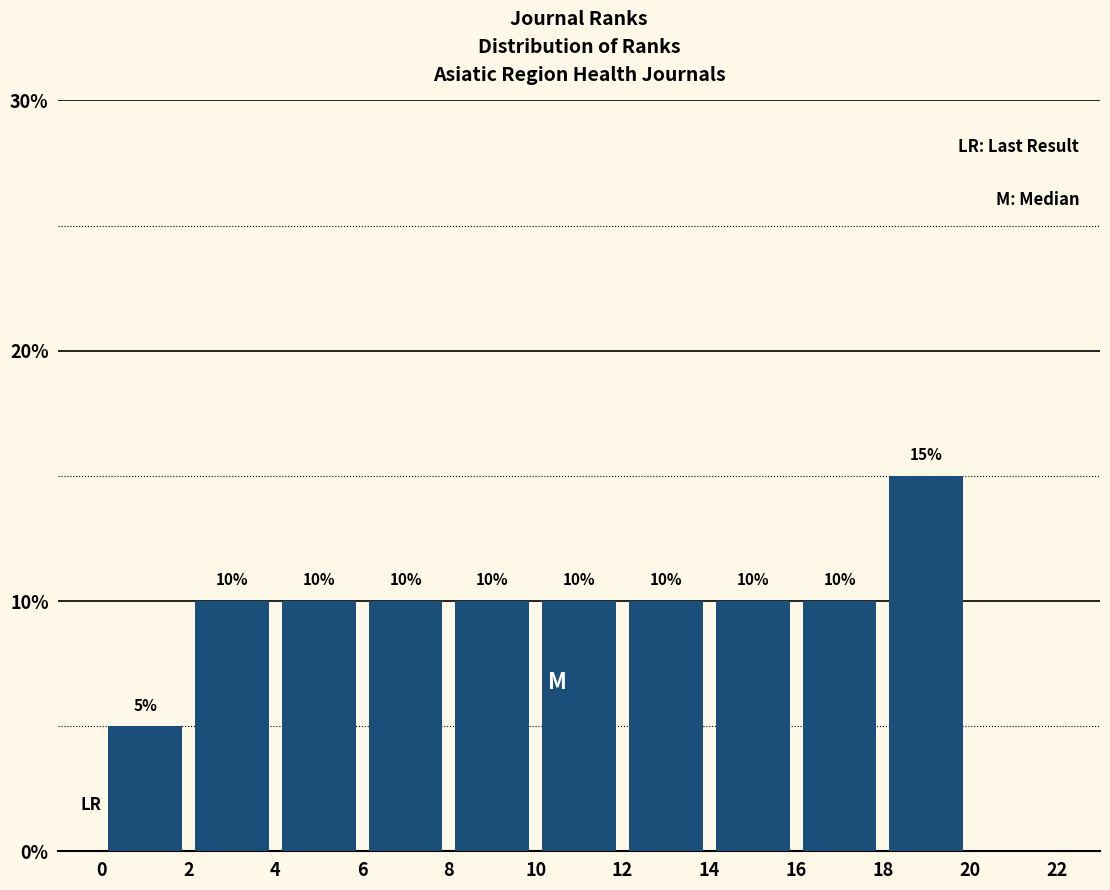

Reading left to right, transcribe this chart: for each bar, give the range it covers on the x-axis and its height.

0 to 2: 5
2 to 4: 10
4 to 6: 10
6 to 8: 10
8 to 10: 10
10 to 12: 10
12 to 14: 10
14 to 16: 10
16 to 18: 10
18 to 20: 15